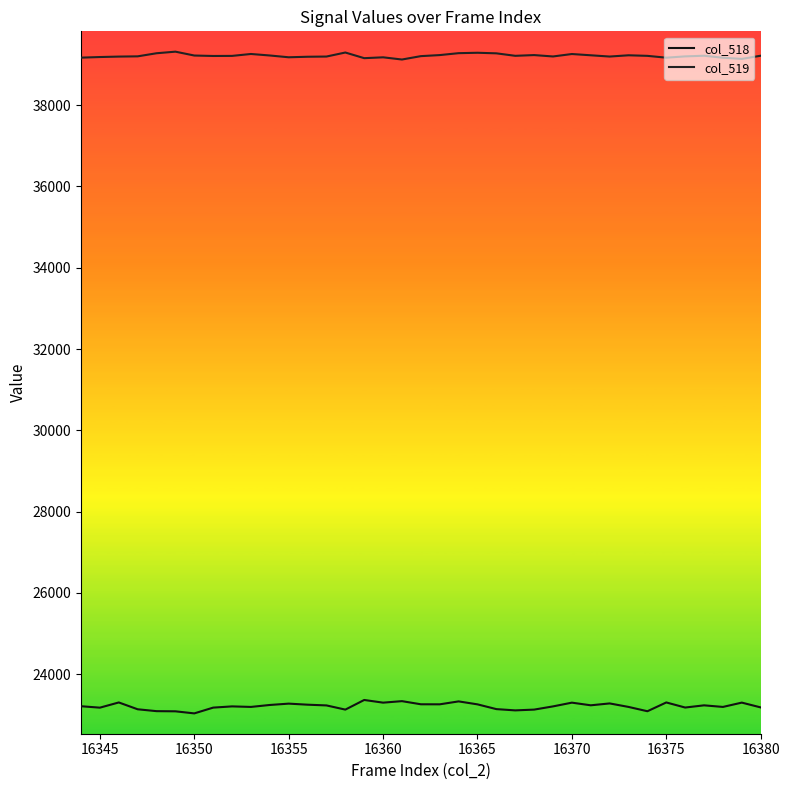

True or false: col_519 has more than 2 interior local peaks.

True